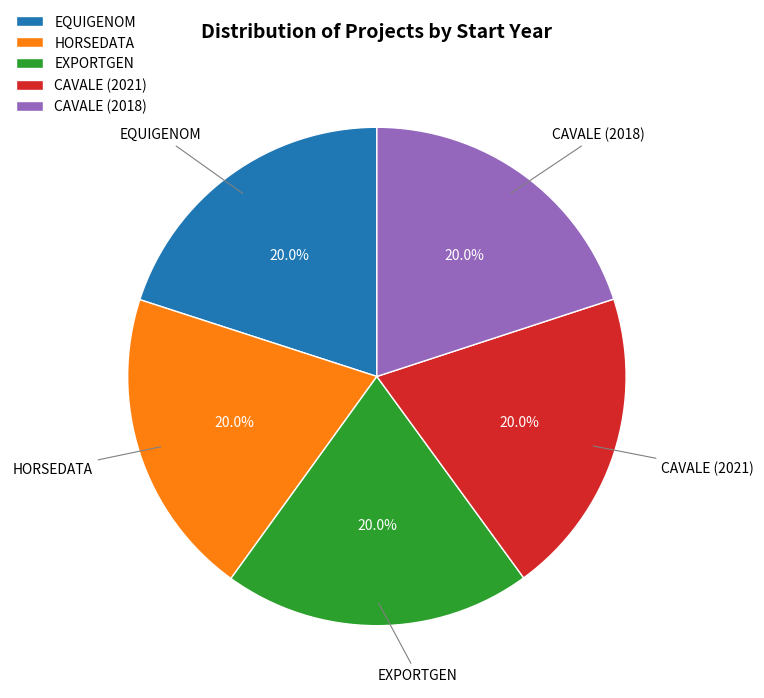

To the nearest percent, what percentage of the pie is EQUIGENOM?

20%